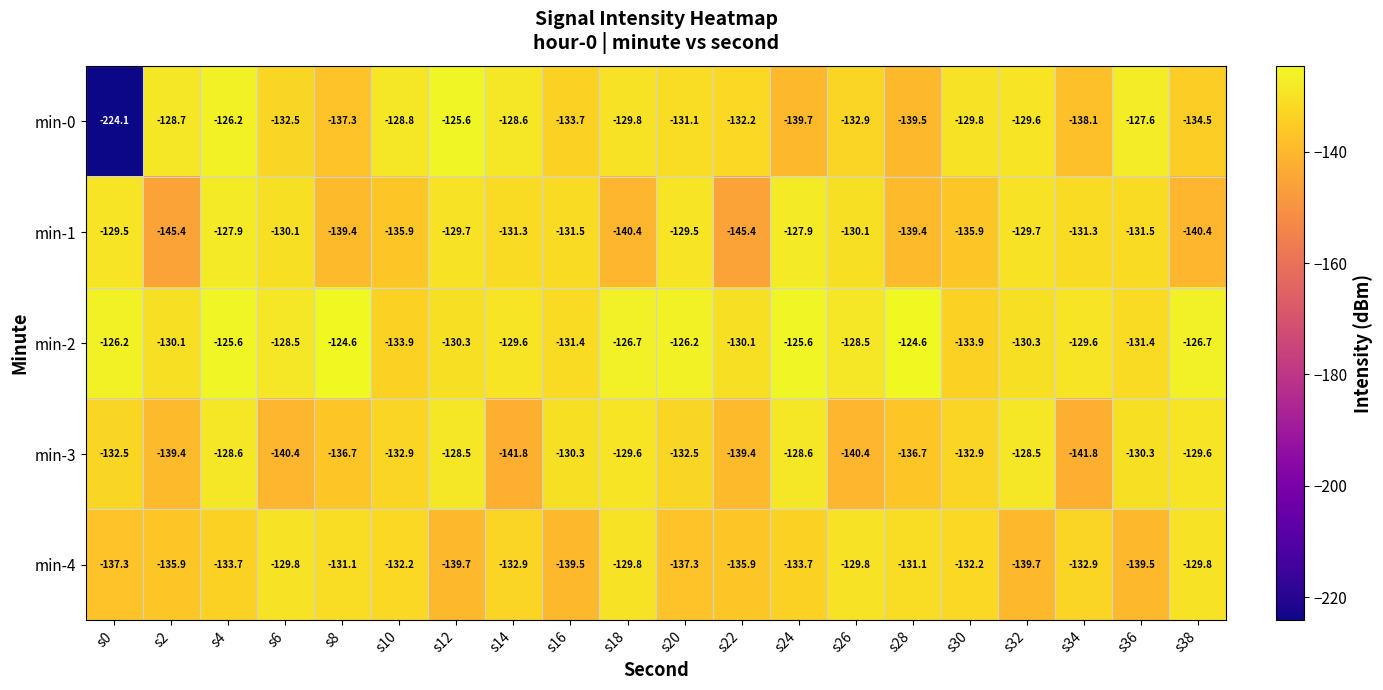

What is the maximum value shown in the chart?

-124.6